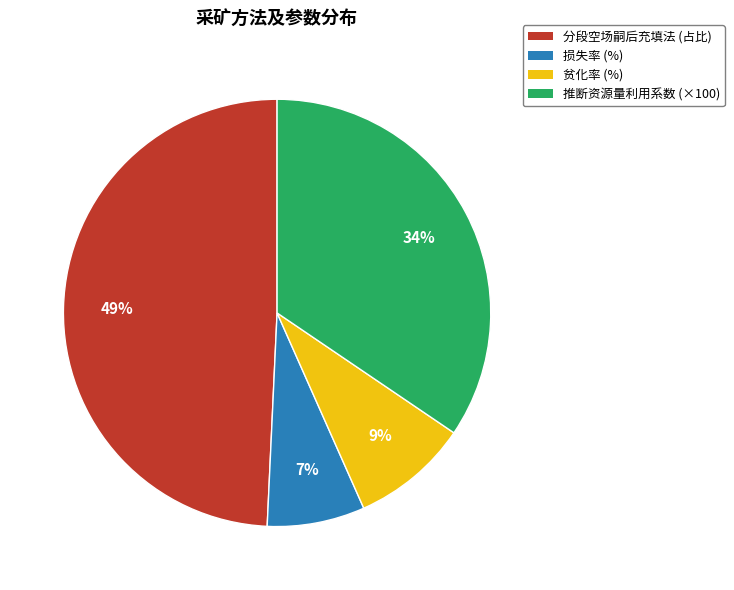

Between 损失率 (%) and 贫化率 (%), which is larger?

贫化率 (%)